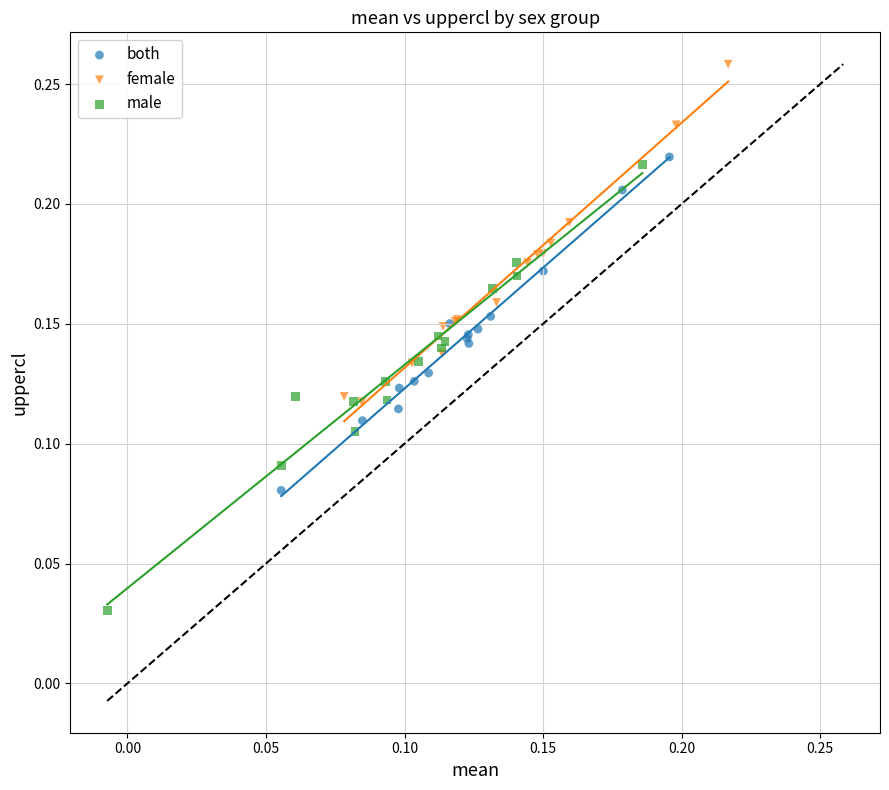

Which series has the widest spread of Y values?

male